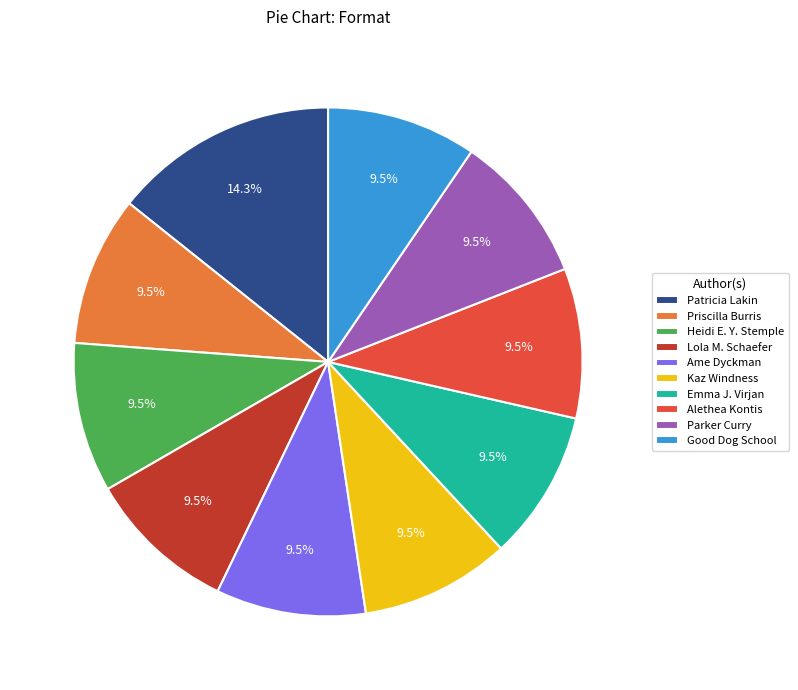

Combined, do Good Dog School and Ame Dyckman account for over 50%?

No